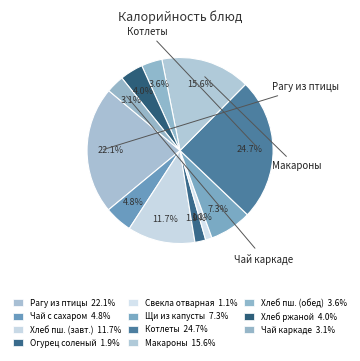

How many slices are in this pie chart?

11